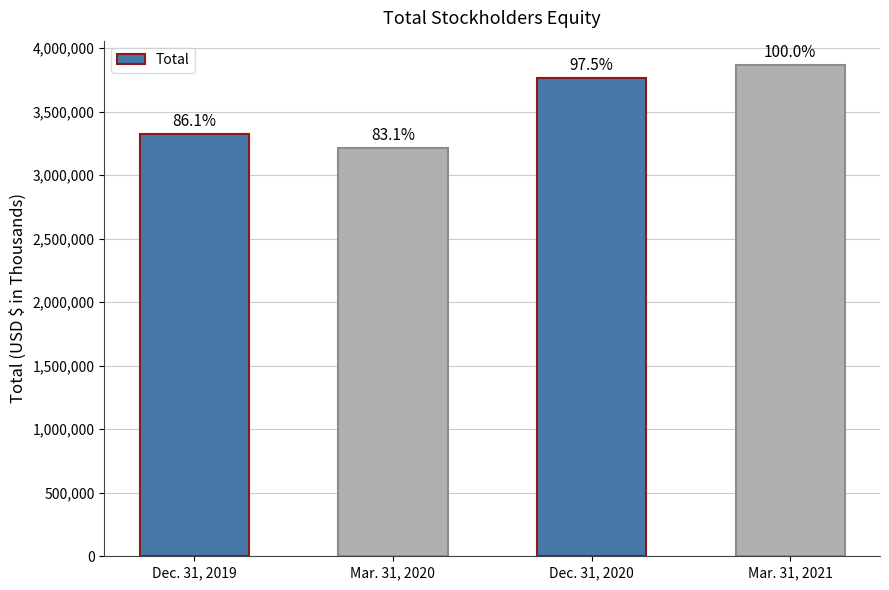

How many bars are there in total?

4